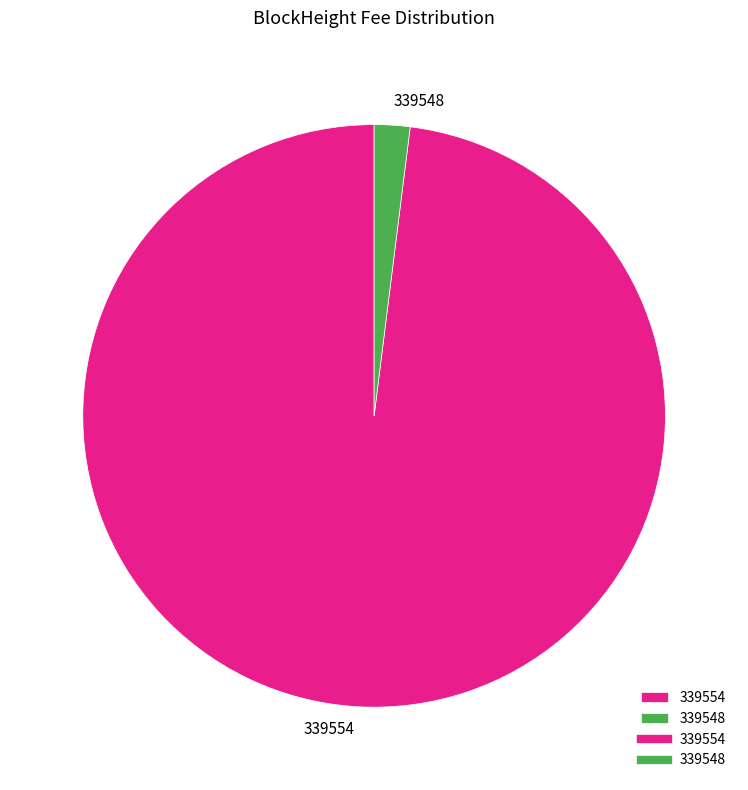

Does any single category account for the majority?

Yes